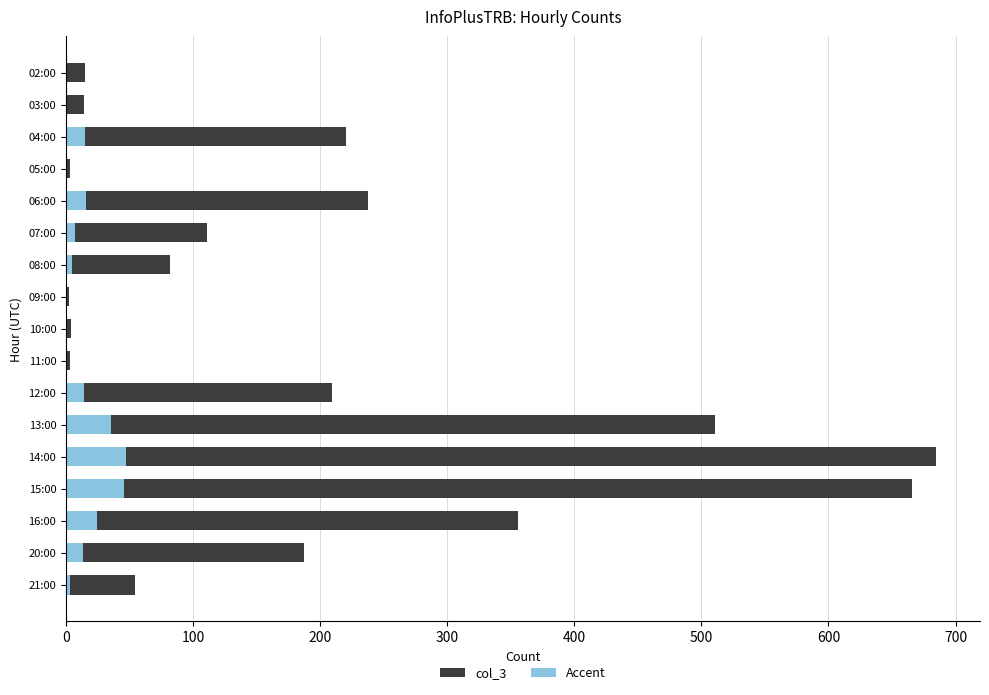

How many distinct data groups are displayed?

2